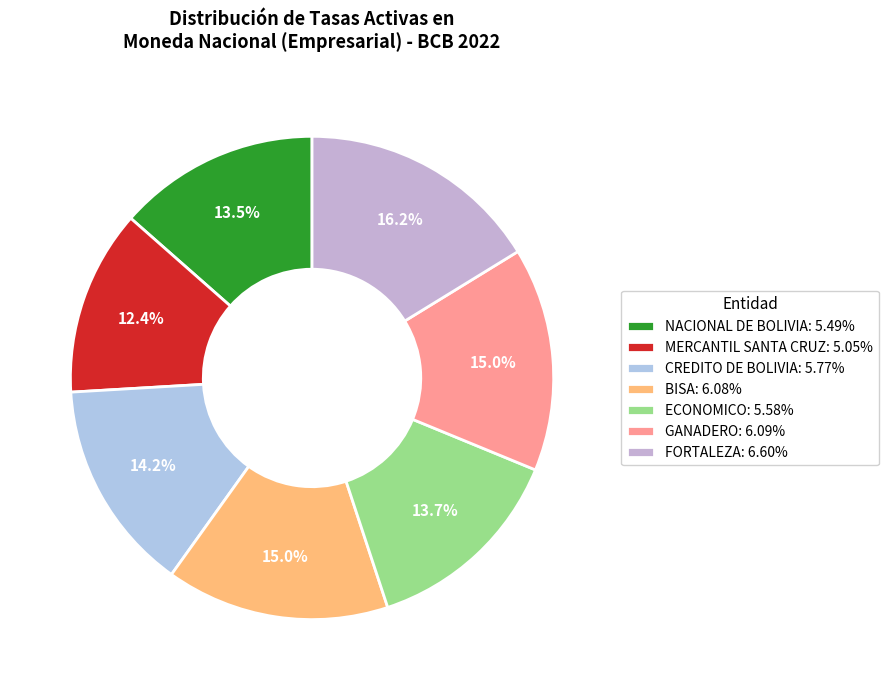

How many slices are in this pie chart?

7